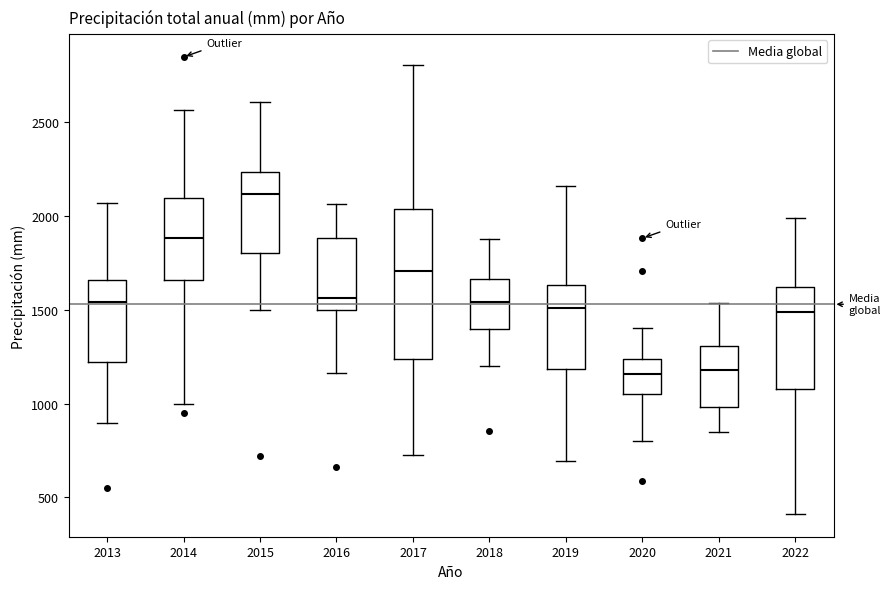

Which box has the highest median line?

2015